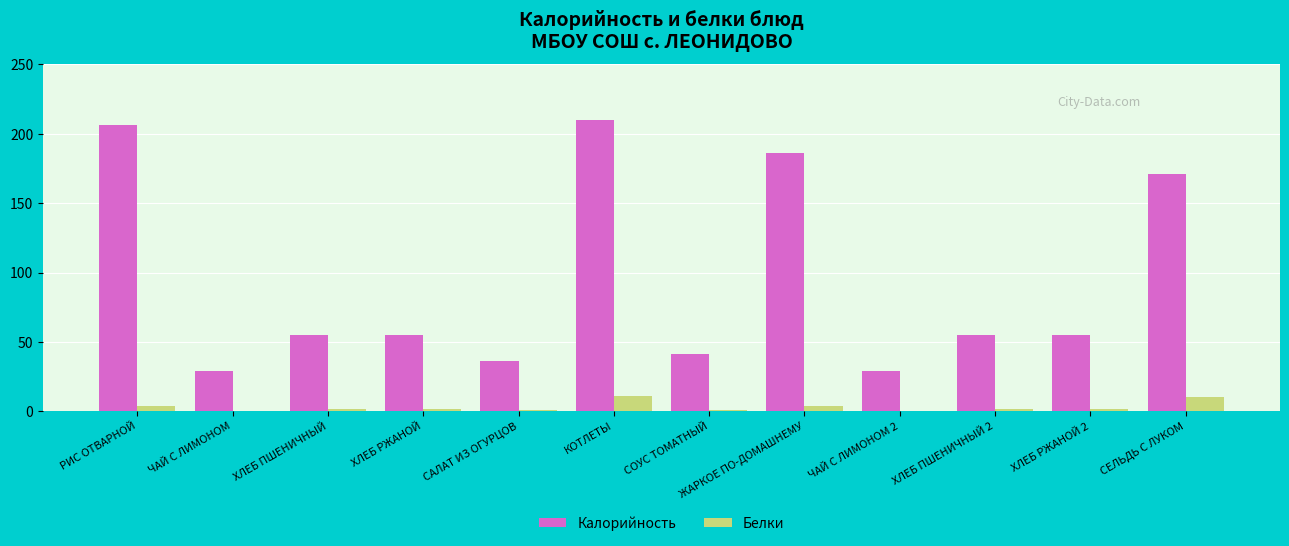

Which series has the largest total across all categories?

Калорийность